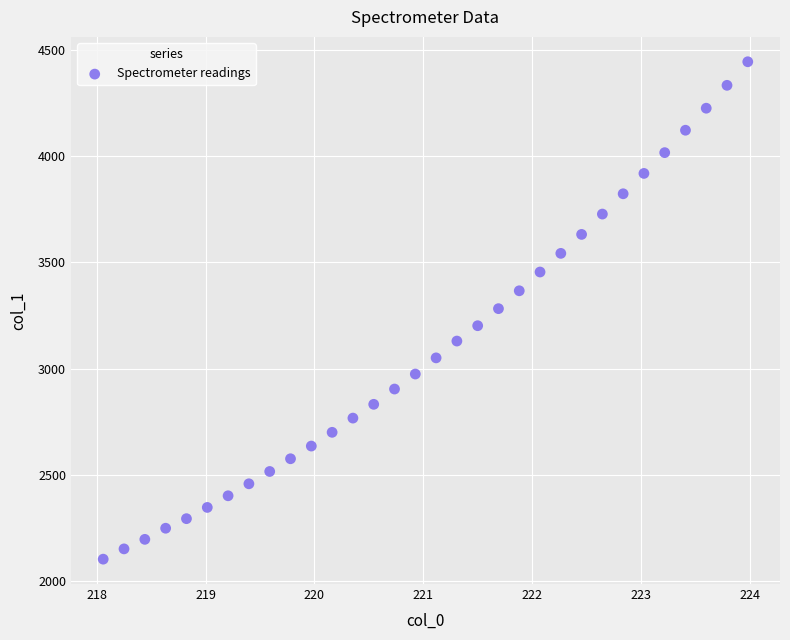

What is the range of X values (max minus min)?

5.9